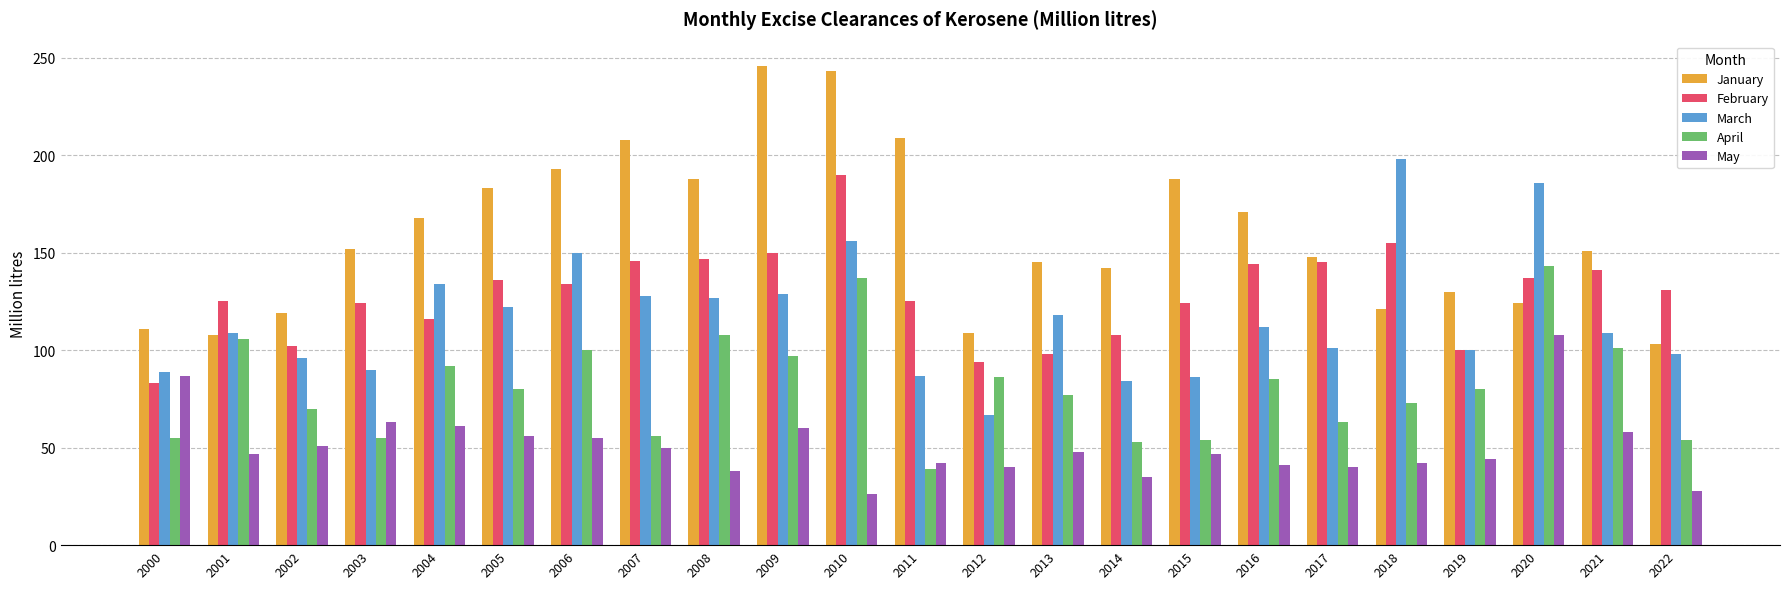

What is the minimum value for March?

67